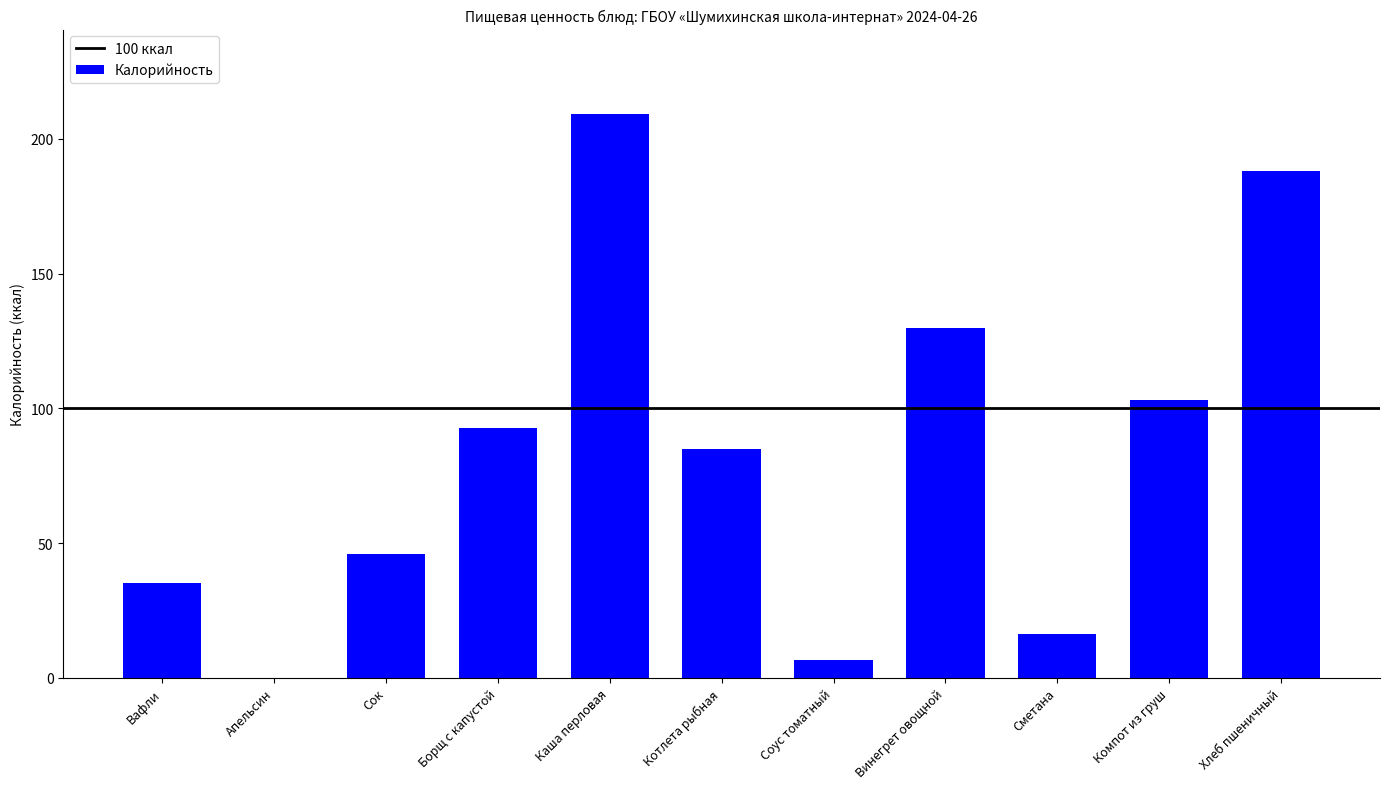

The value at Сметана is 16.2. True or false?

True